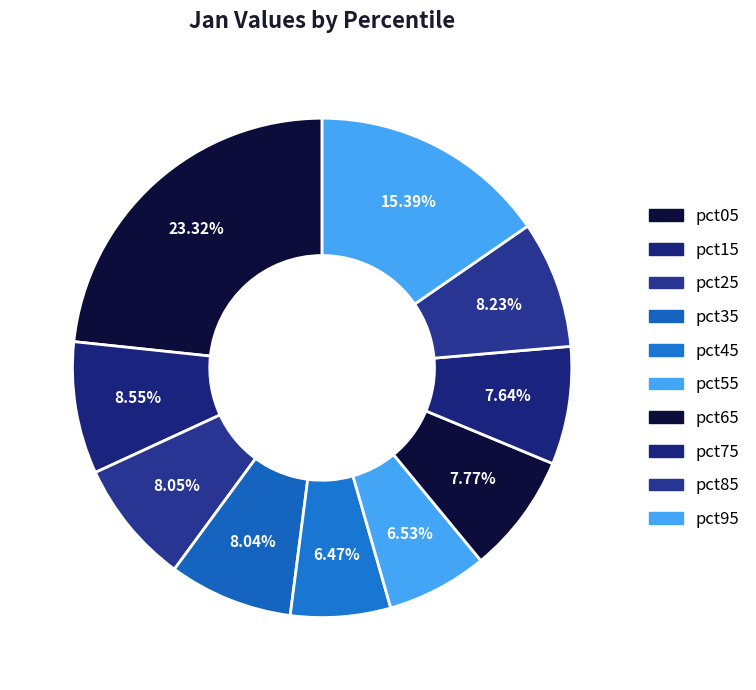

How many segments does this pie chart have?

10